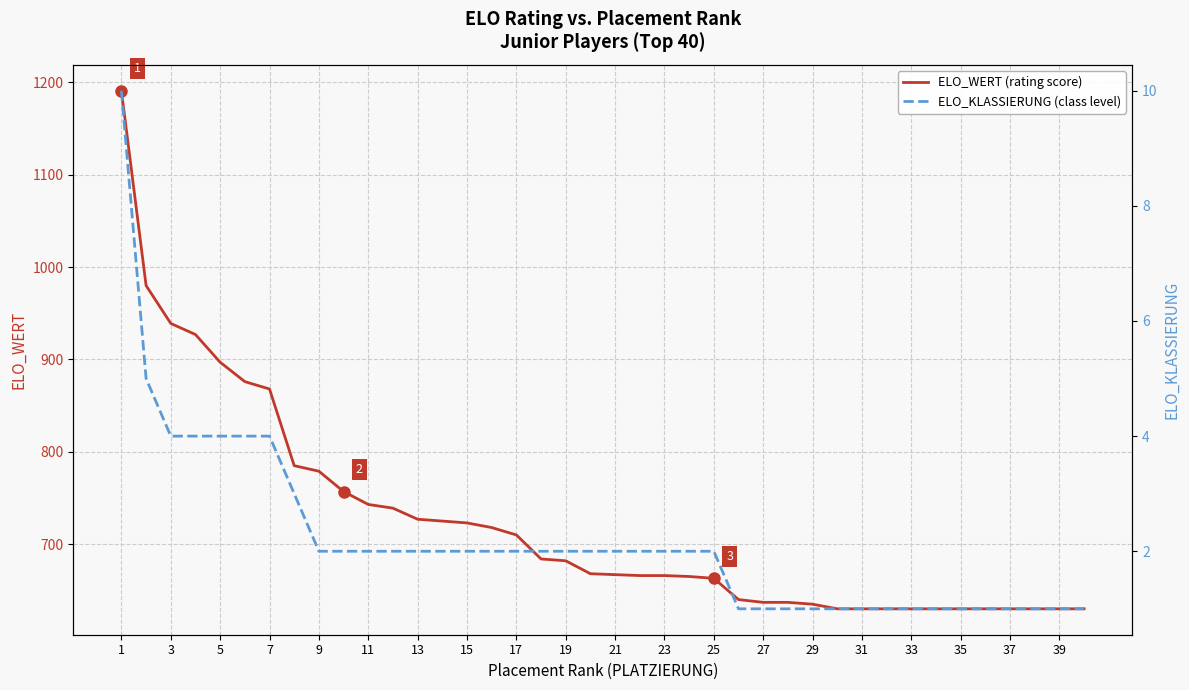

What is the maximum value for ELO_WERT (rating score)?

1191